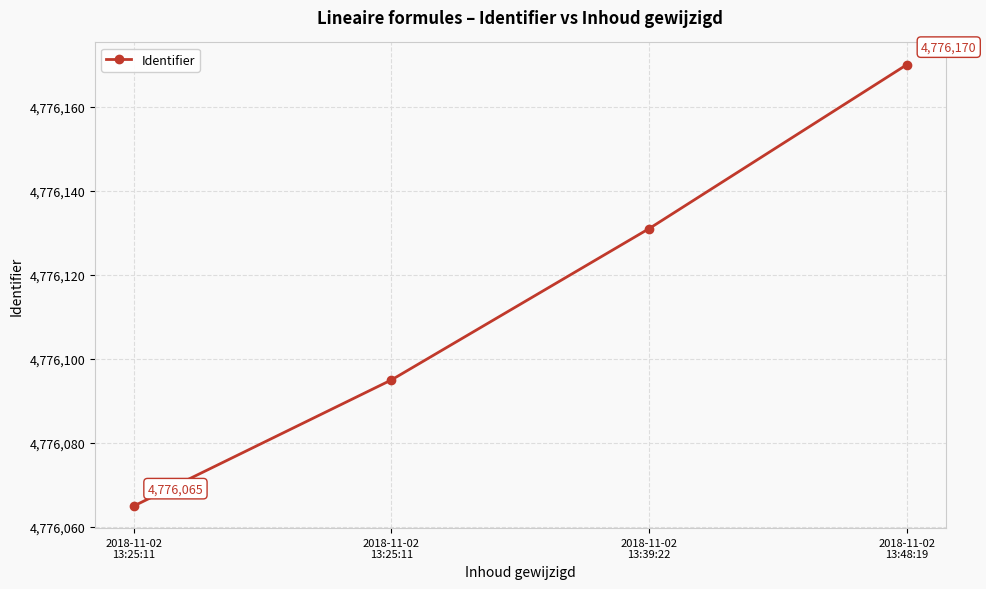

Rank the categories by value from lowest to highest.

2018-11-02
13:25:11, 2018-11-02
13:25:11, 2018-11-02
13:39:22, 2018-11-02
13:48:19